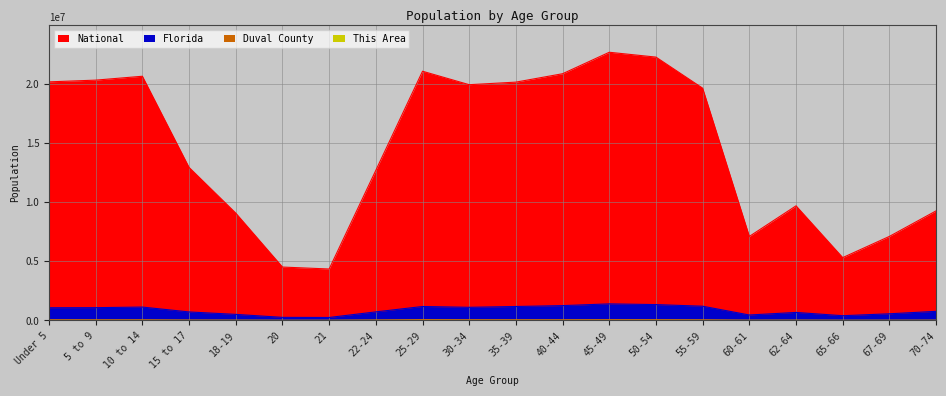

What is the minimum value shown in the chart?

47